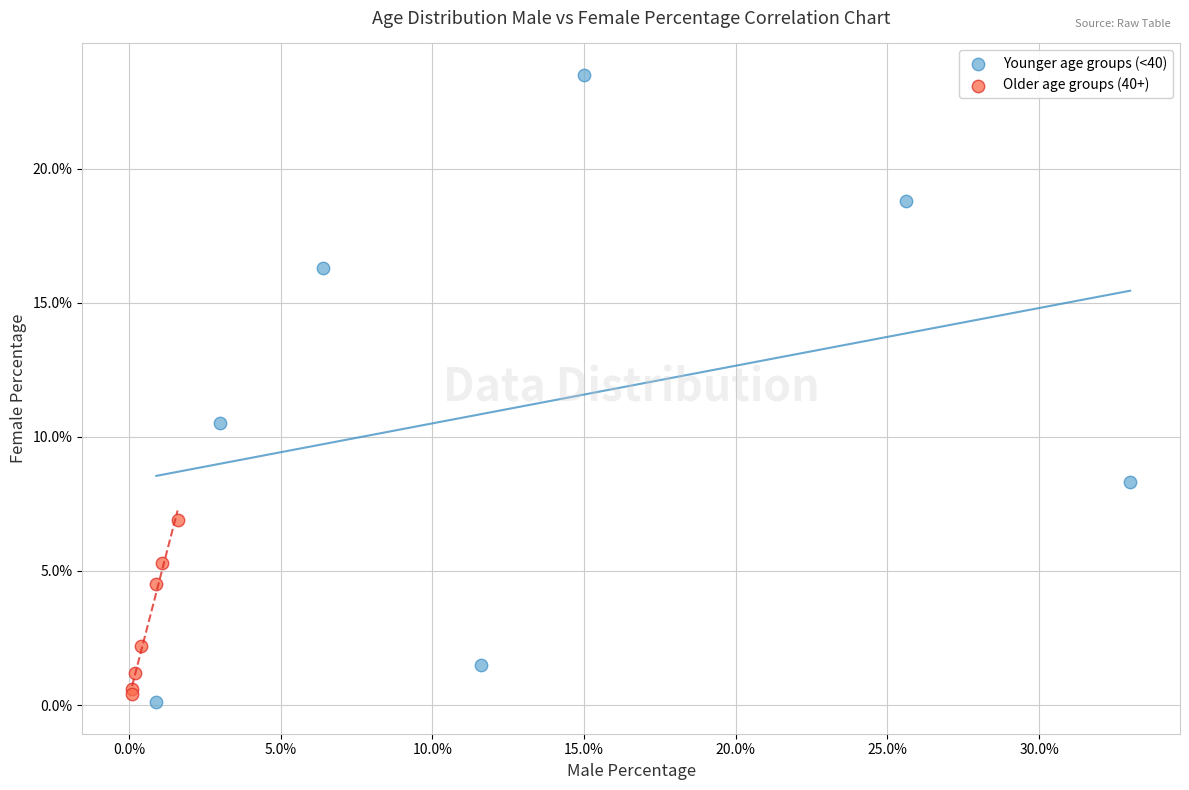

Which series contains the highest Y value?

Younger age groups (<40)